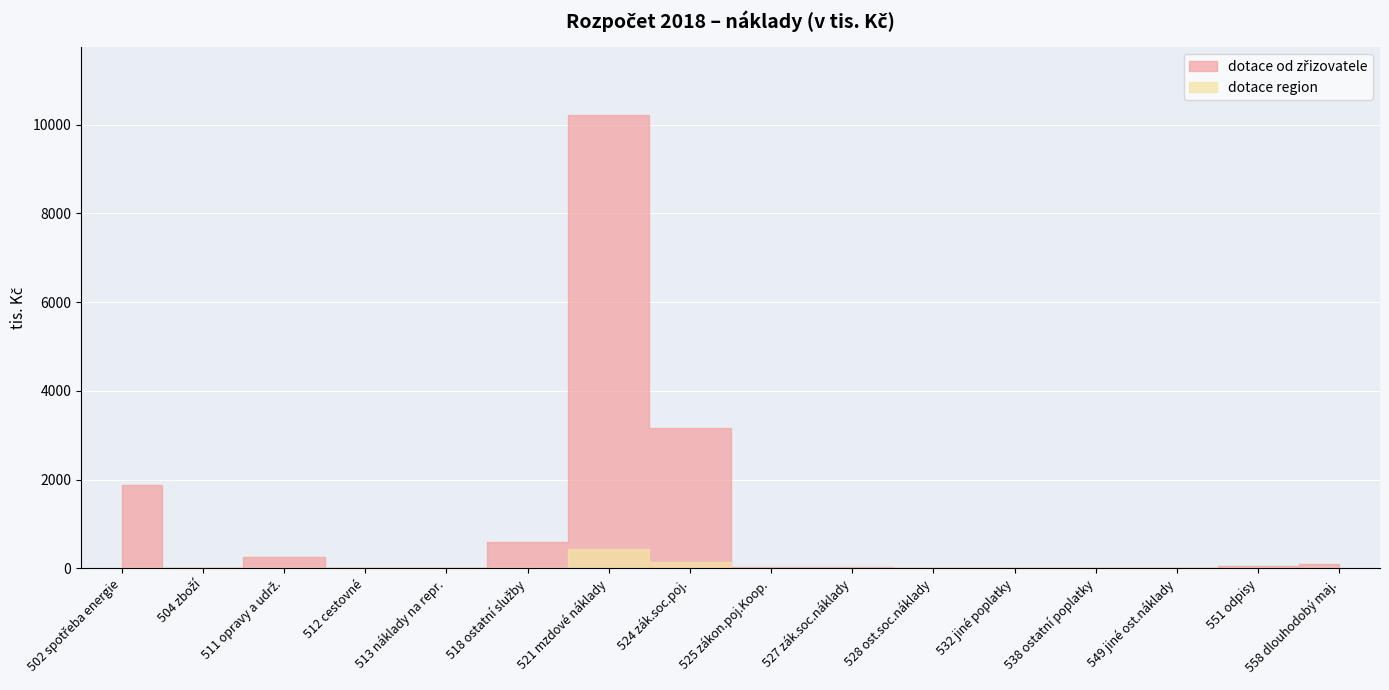

Reading left to right, extract all data points from this chart.

dotace od zřizovatele: 1875	0	260	0	0	600	10215	3167	30	40	0	0	0	10	52	100
dotace region: 5	0	0	9	0	6	440	152	0	18	0	0	0	0	0	0